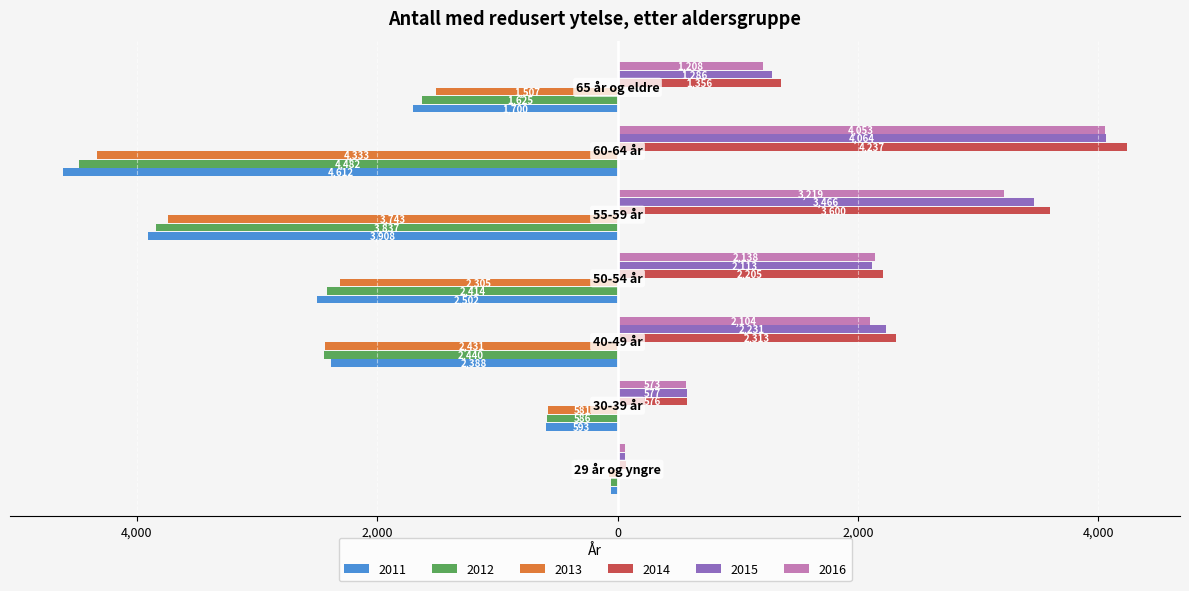

What is the minimum value shown in the chart?

-4612